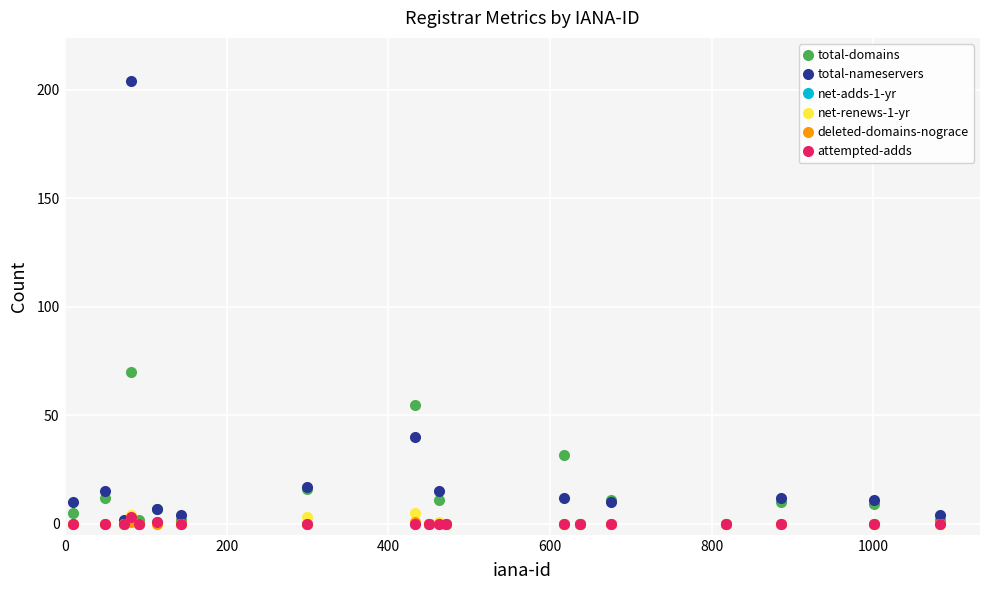

Is this an area chart (filled region under the line)?

No